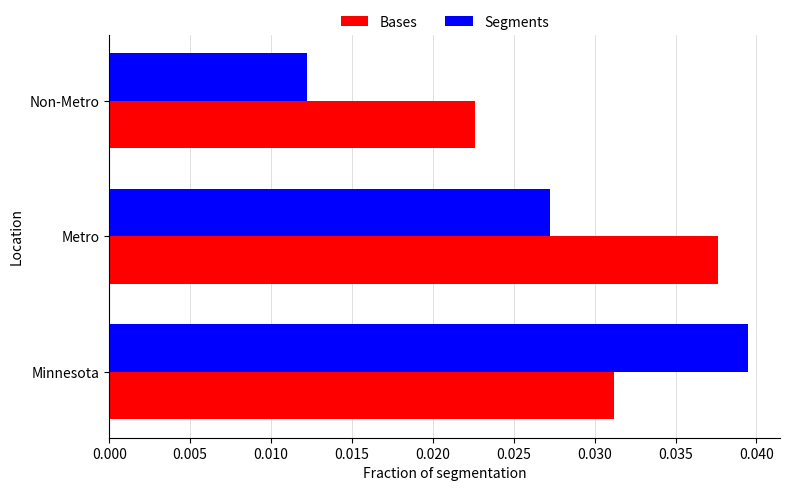

Where is Segments nearest to the value 0?

Non-Metro